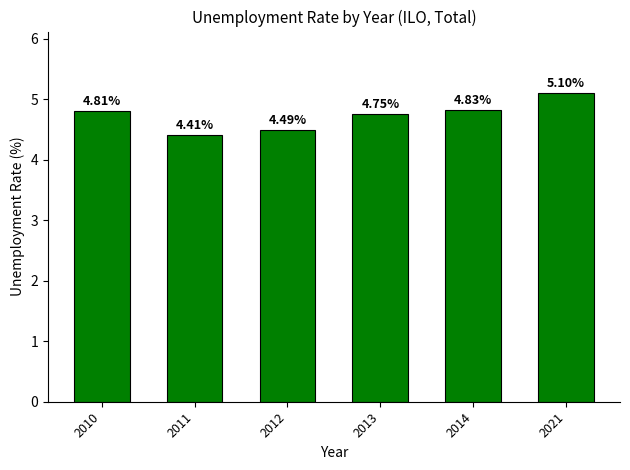

Rank the categories by value from highest to lowest.

2021, 2014, 2010, 2013, 2012, 2011